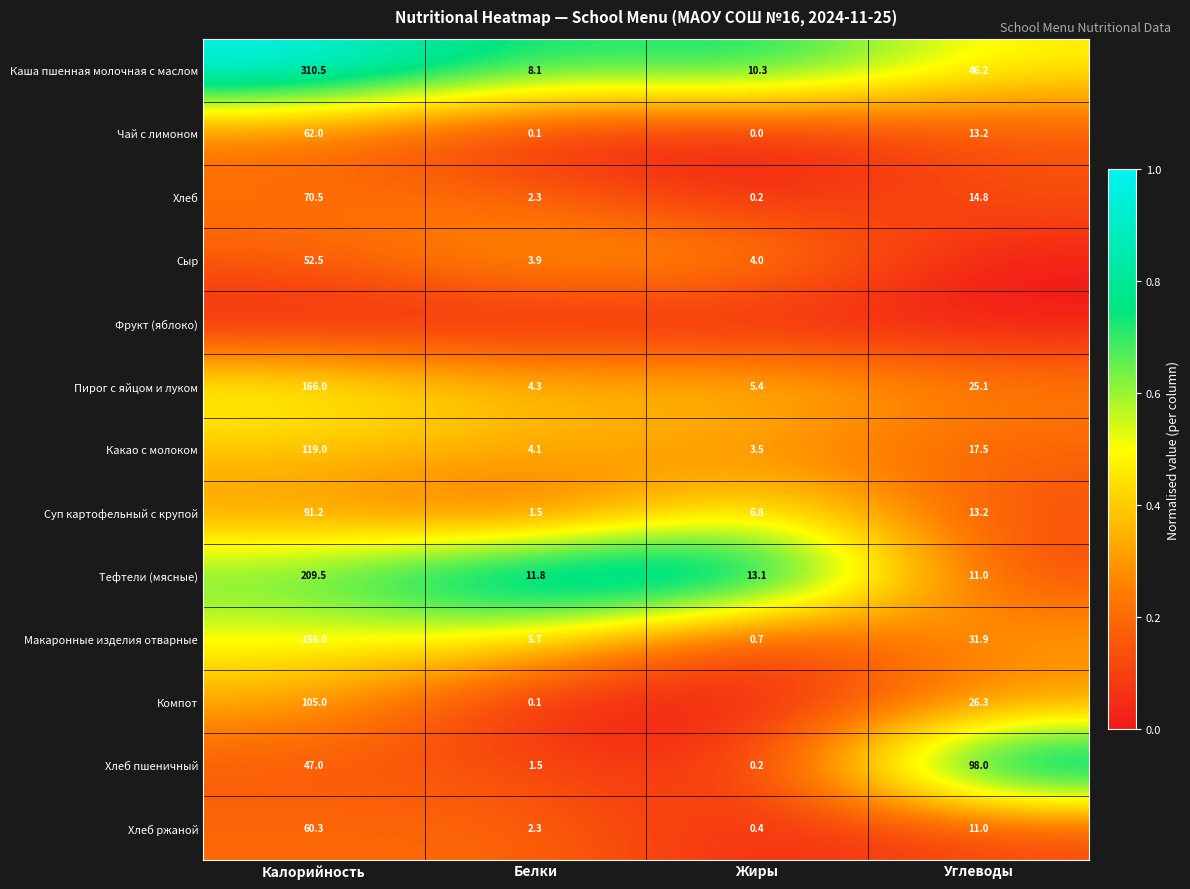

At which category is the sum across all series the highest?

Калорийность